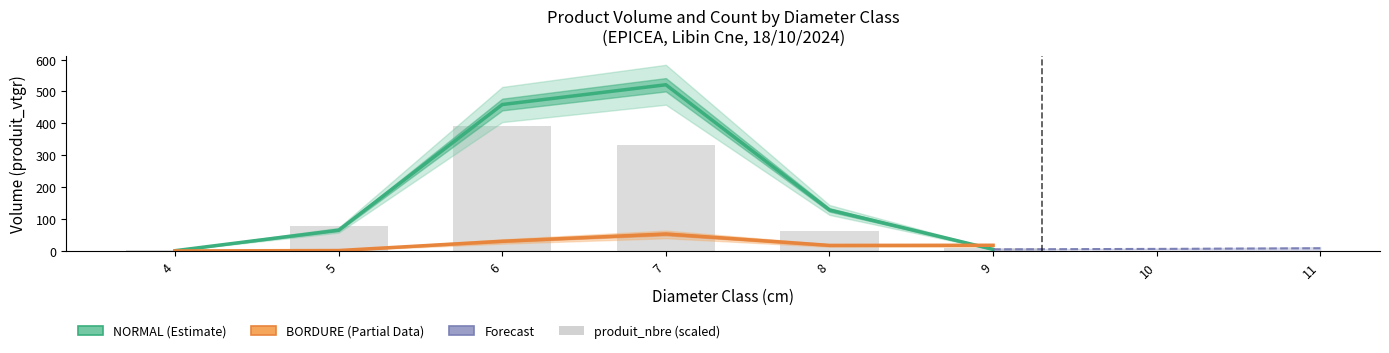

What is the value of the produit_vtgr bar at the 3rd from the left?

459.0